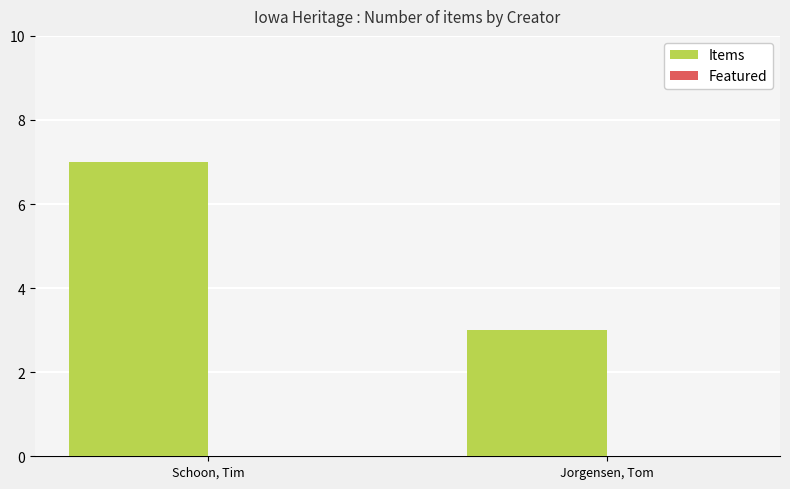

Approximately how many times larger is the value at Jorgensen, Tom compared to Schoon, Tim?

0.4